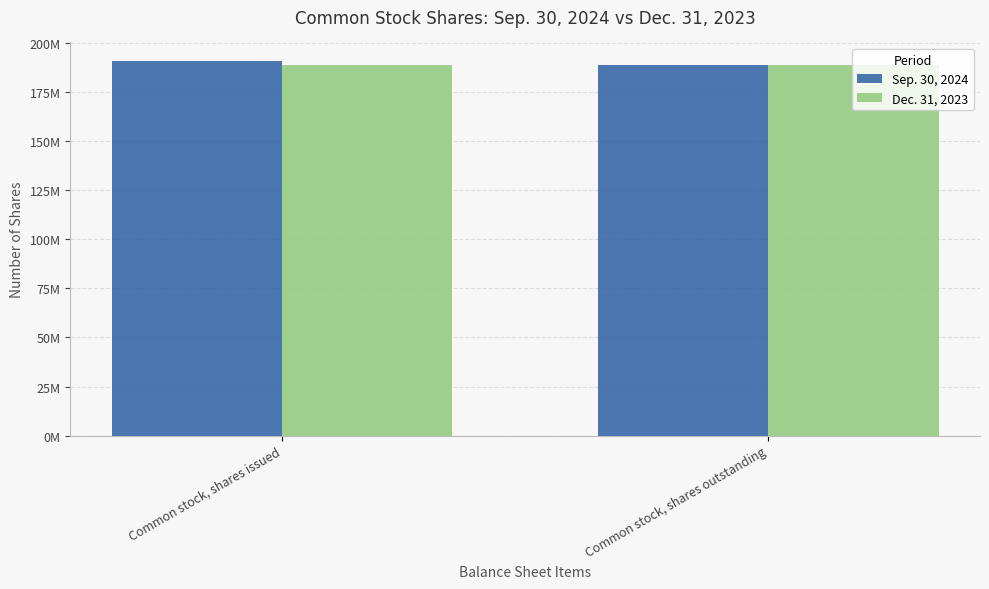

Are the bars grouped side by side (vs. stacked)?

Yes